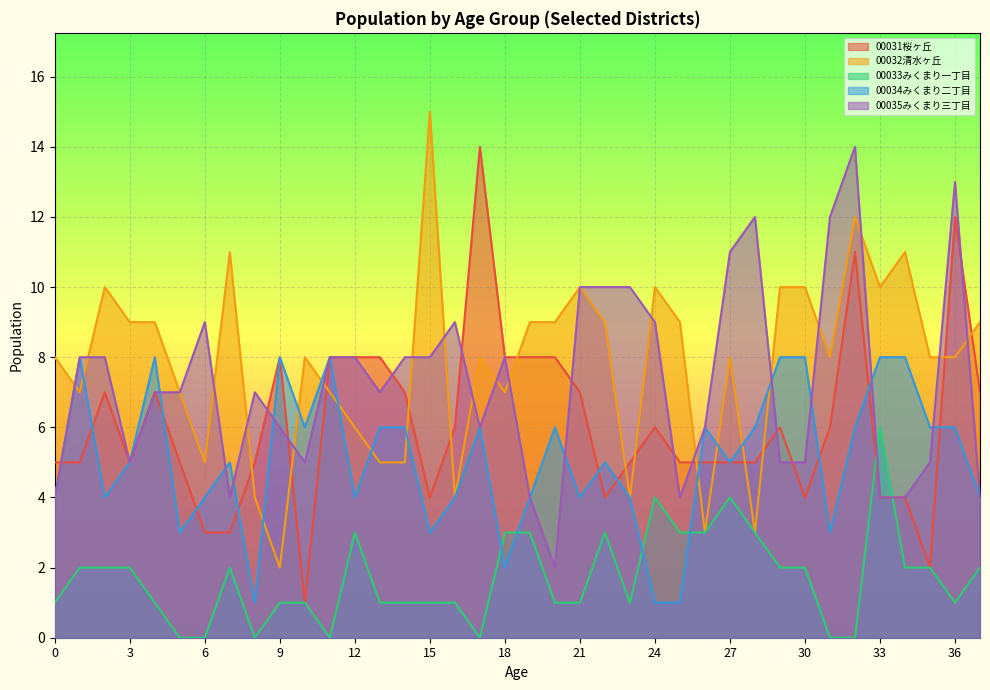

What is the value of the 00035みくまり三丁目 point at the 35th from the left?

4